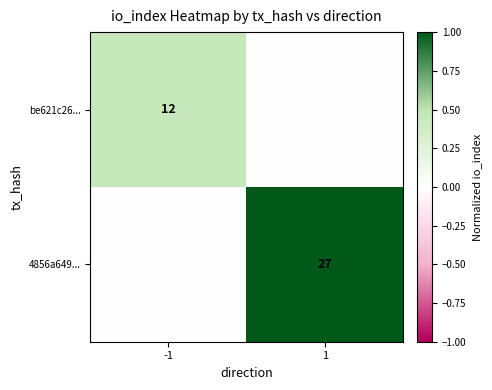

How many distinct data groups are displayed?

2